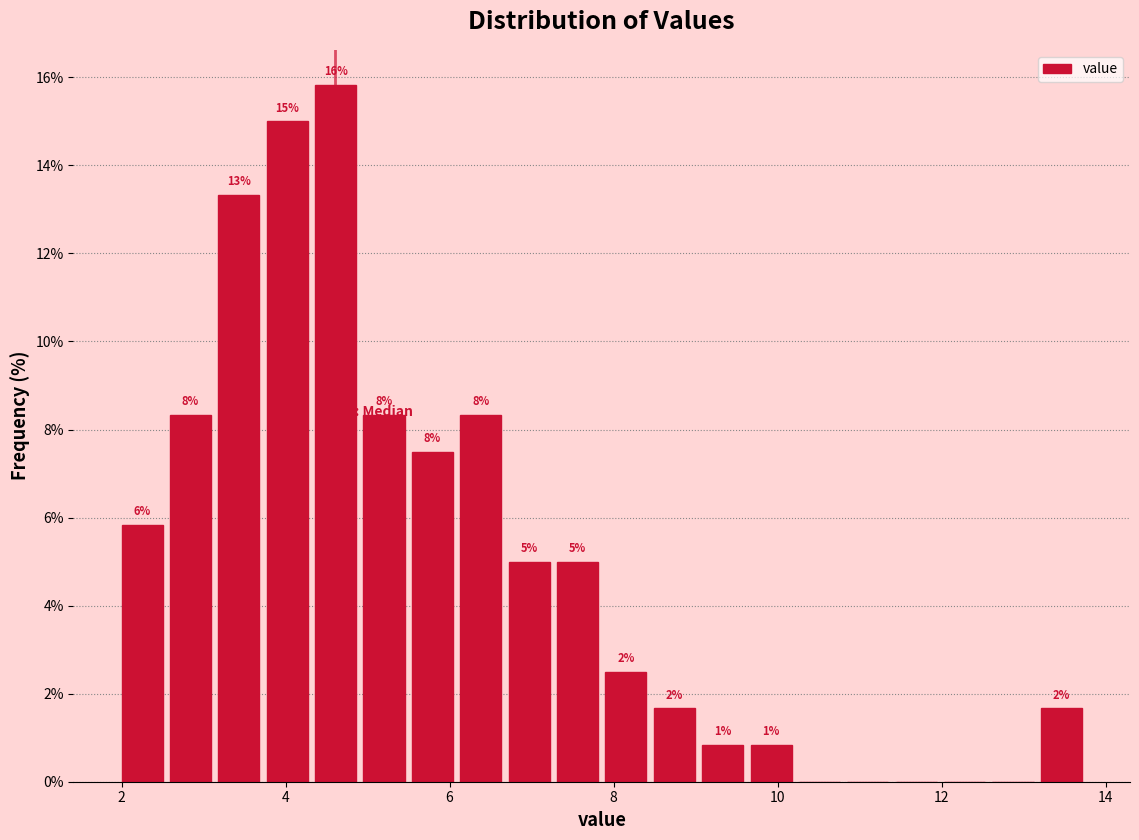

Read against the x-axis, roughly where is the centre of the tallest bar?

4.6